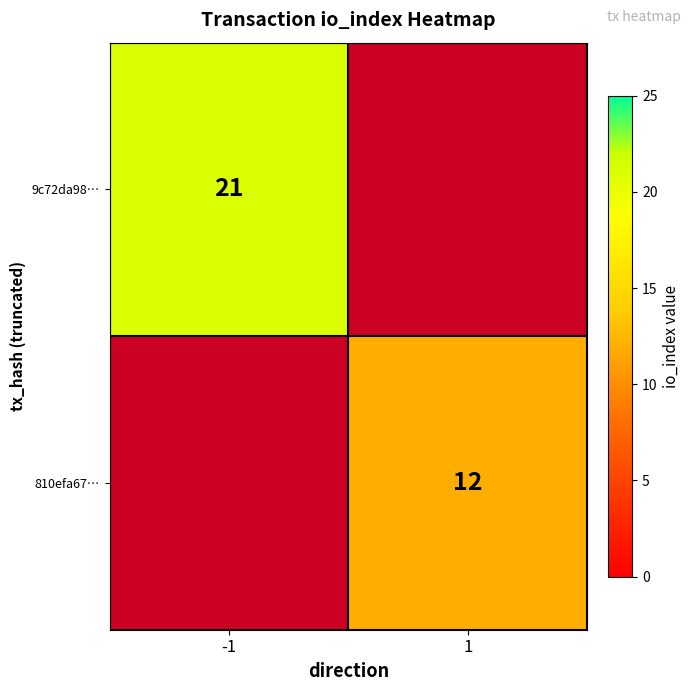

The value of 9c72da98… at -1 is 21. True or false?

True